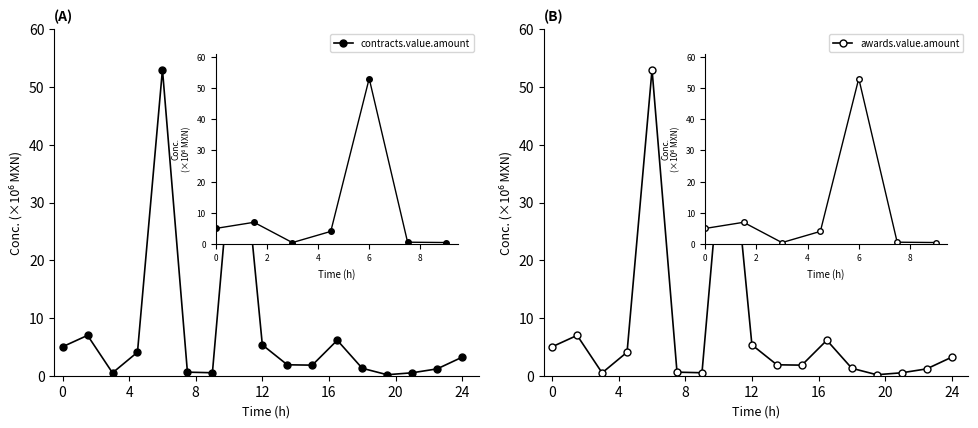

What are all the series names shown in the legend?

contracts.value.amount, awards.value.amount